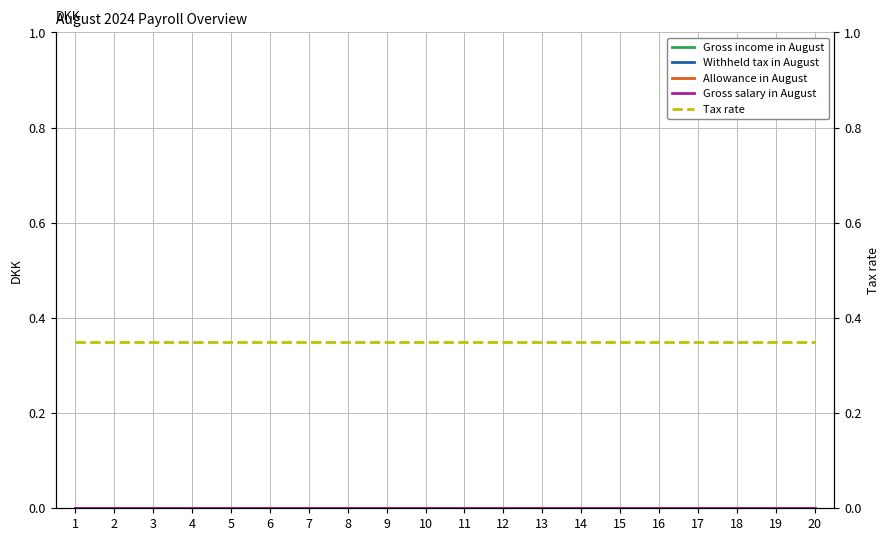

Does the chart display data point markers on the line(s)?

No